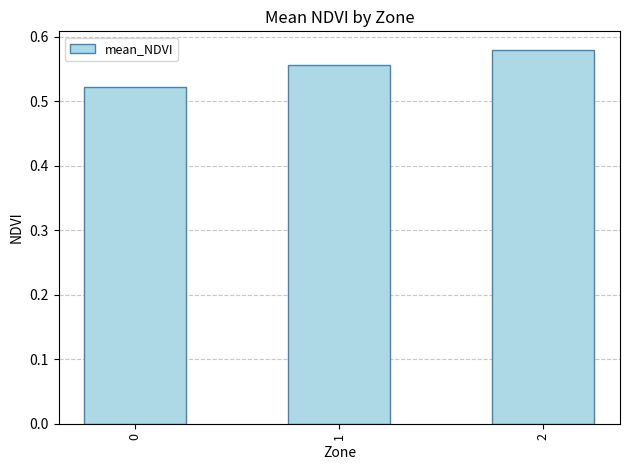

What is the change in value from 0 to 2?

+0.1